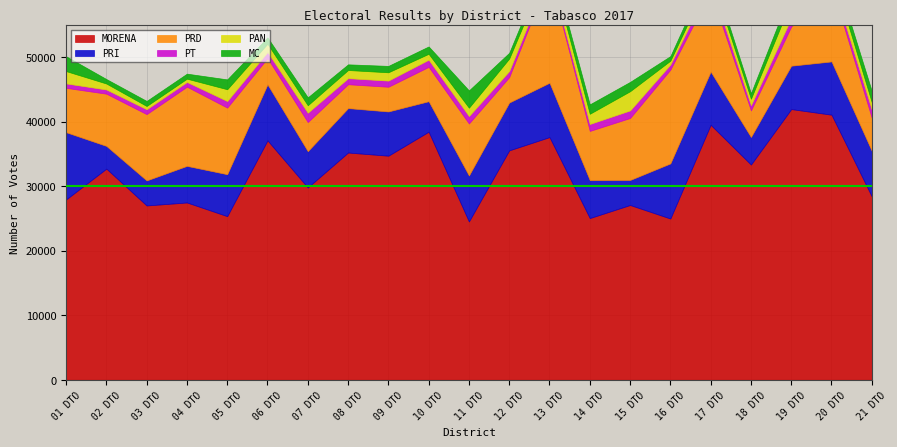

What value does the MC series have at 02 DTO. CARDENAS, to the nearest 50?

700